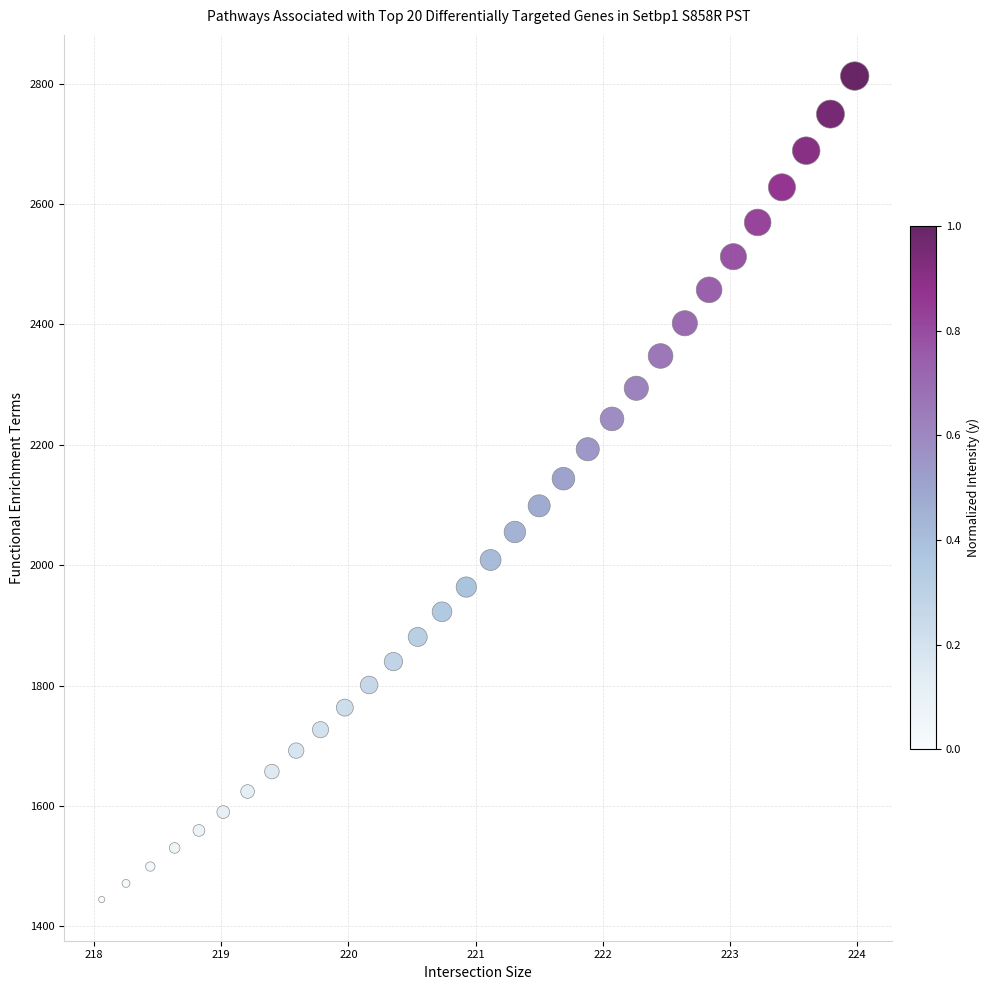

What is the range of Y values (max minus min)?

1367.7